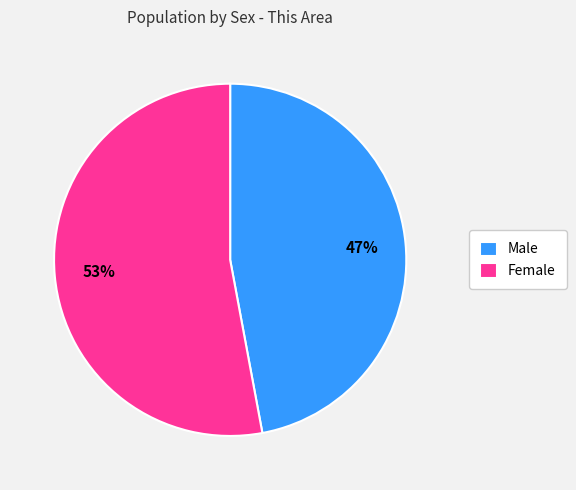

True or false: Male accounts for 47% of the total.

True